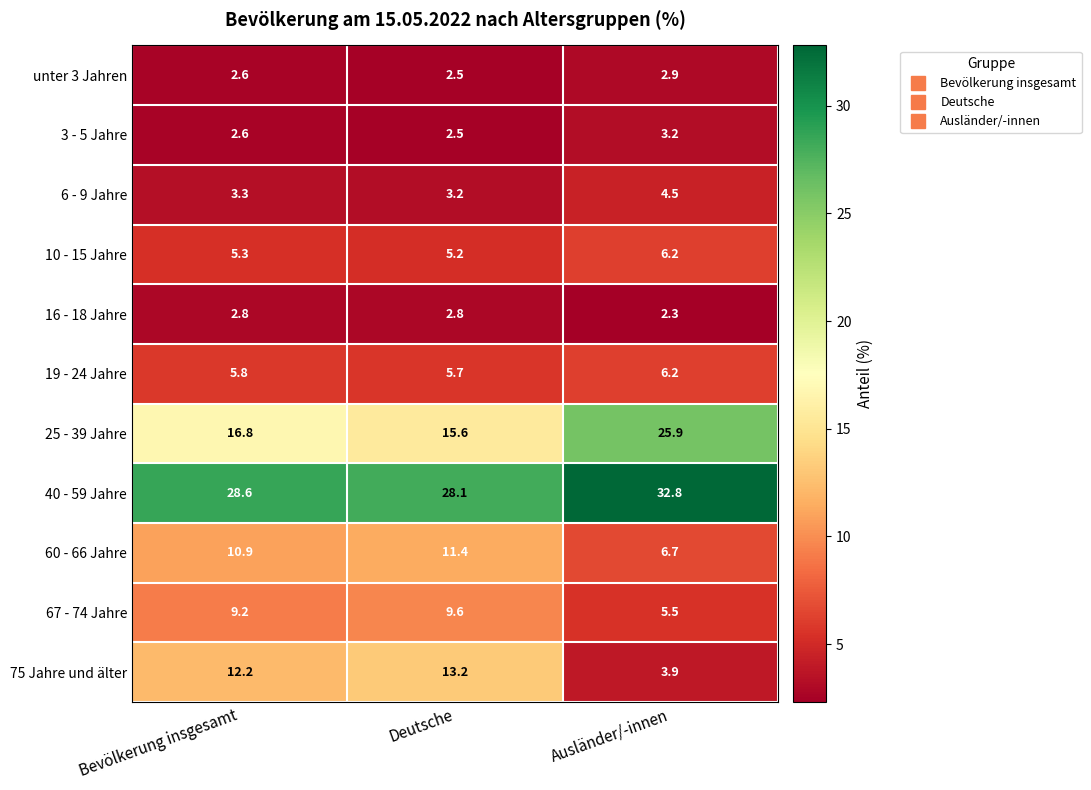

What is the sum of all 75 Jahre und älter values?

29.3